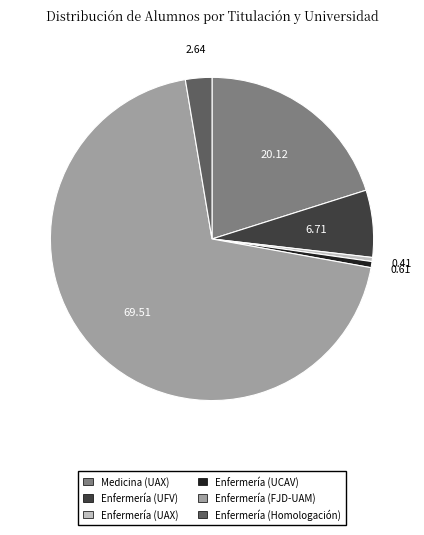

What is the largest slice in the pie chart?

Enfermería (FJD-UAM)